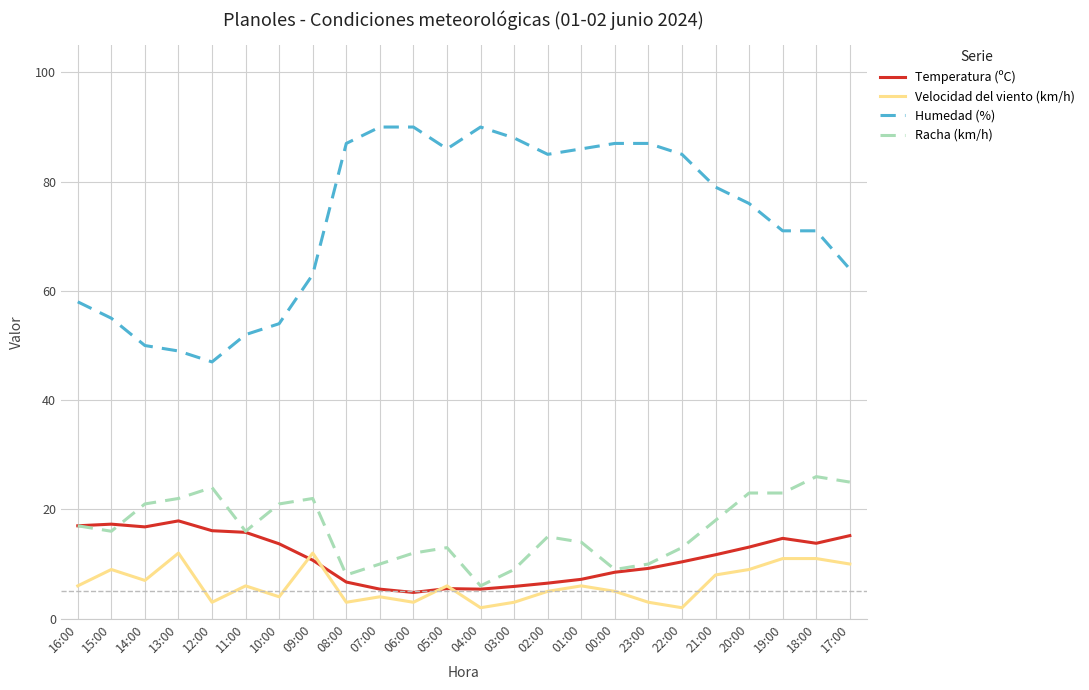

List the series in order of their peak value, highest first.

Humedad (%), Racha (km/h), Temperatura (ºC), Velocidad del viento (km/h)